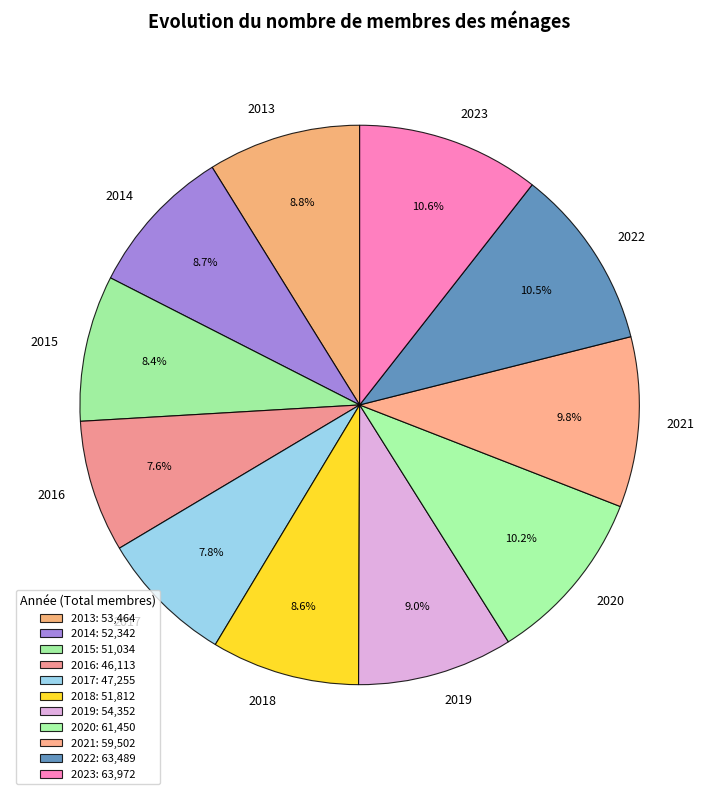

Does 2021 represent more than half of the total?

No